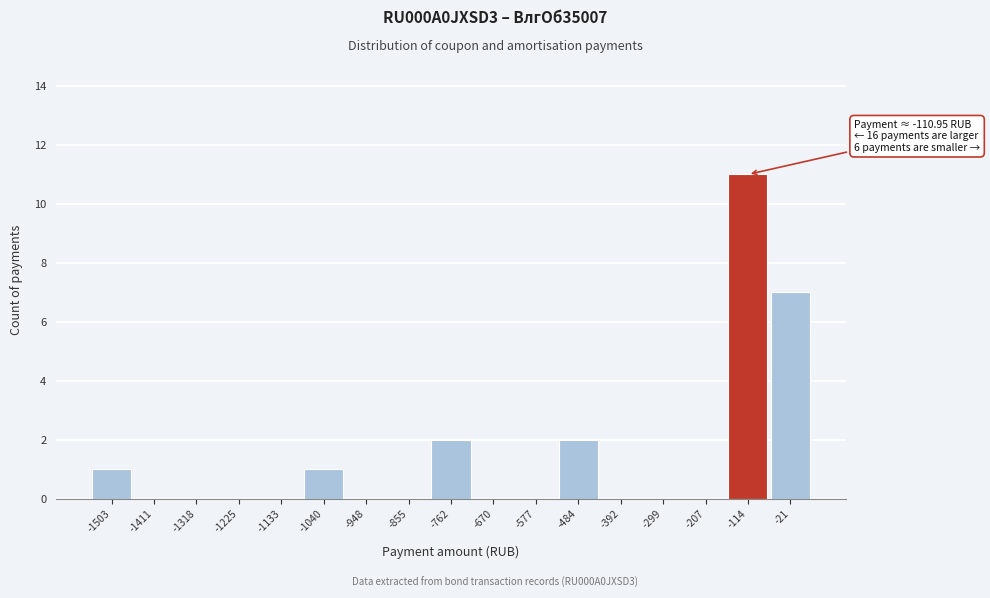

Over which range of the x-axis is the bar tallest?

-160 to -70